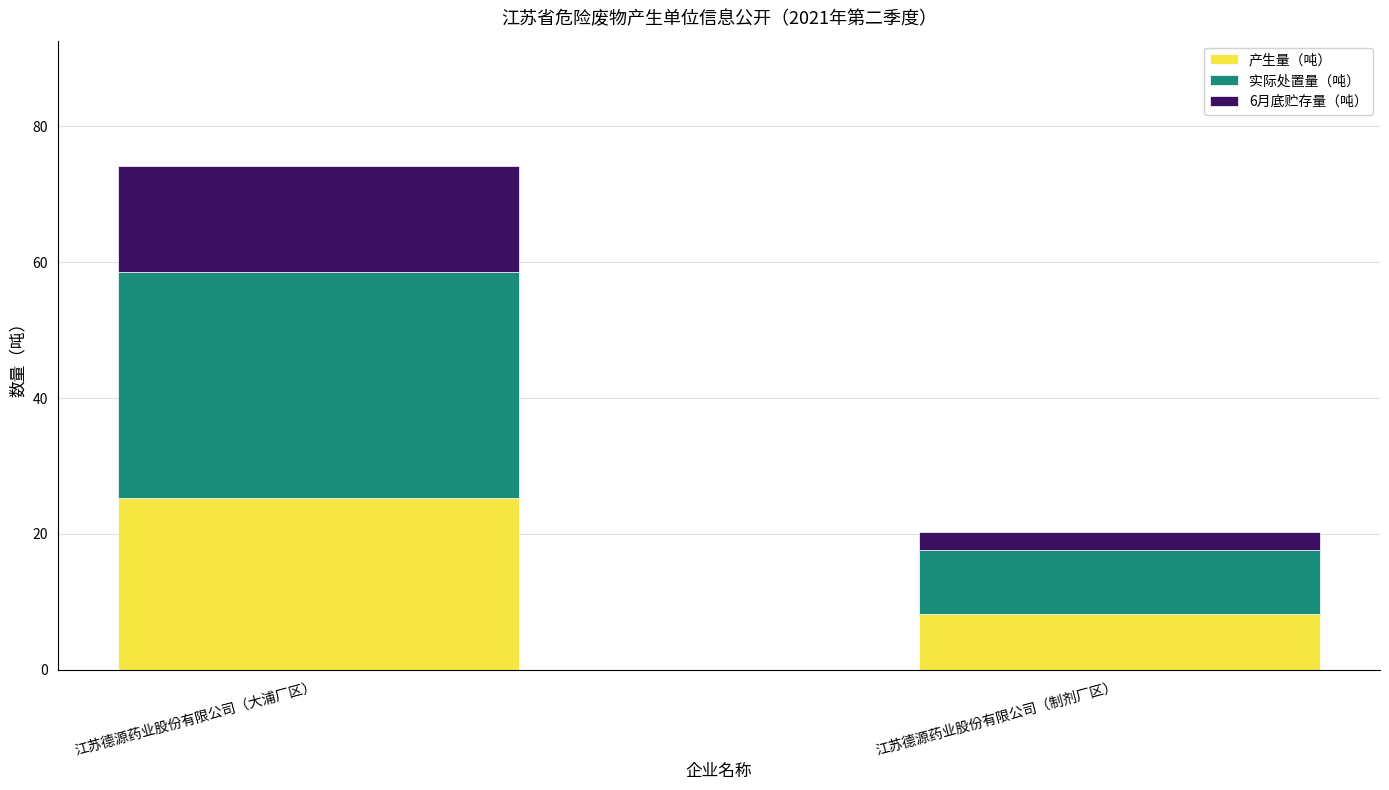

Which category has the lowest value in the 产生量（吨） series?

江苏德源药业股份有限公司（制剂厂区）